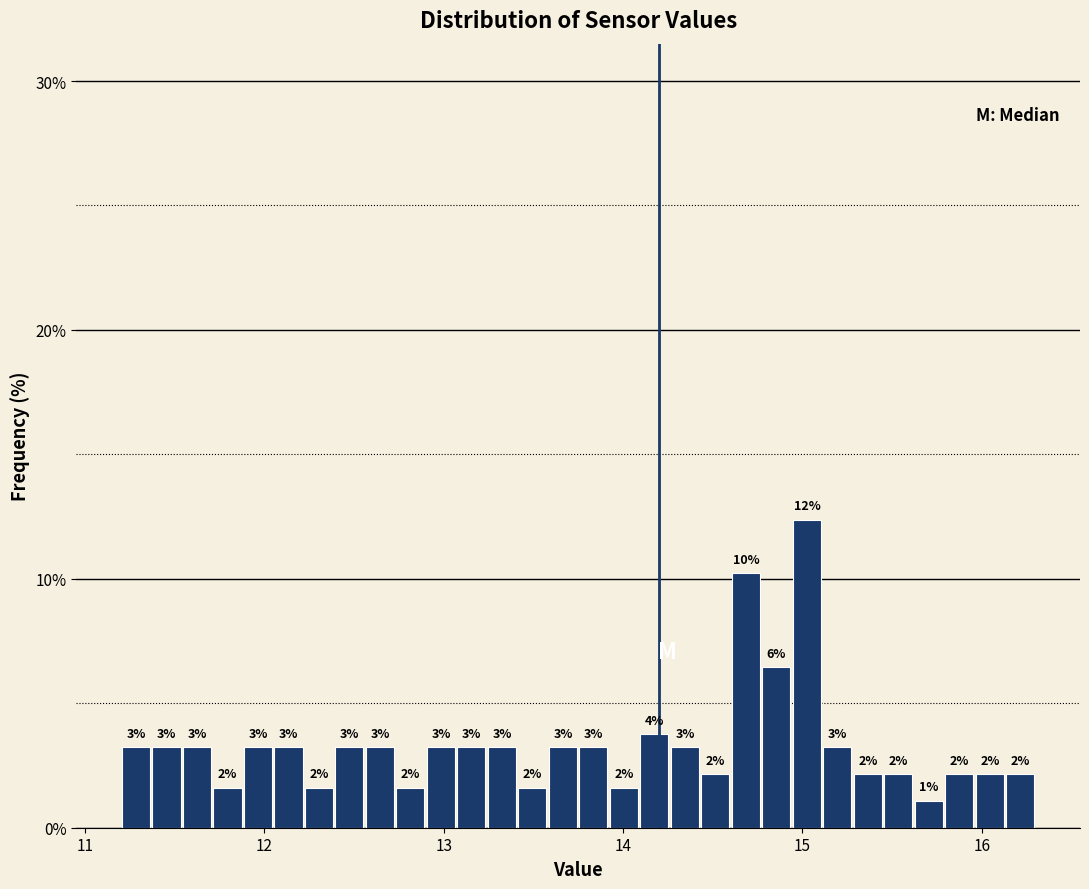

Around what value on the x-axis is the tallest bar? Give the approximate position of its centre, as read against the axis.

15.0